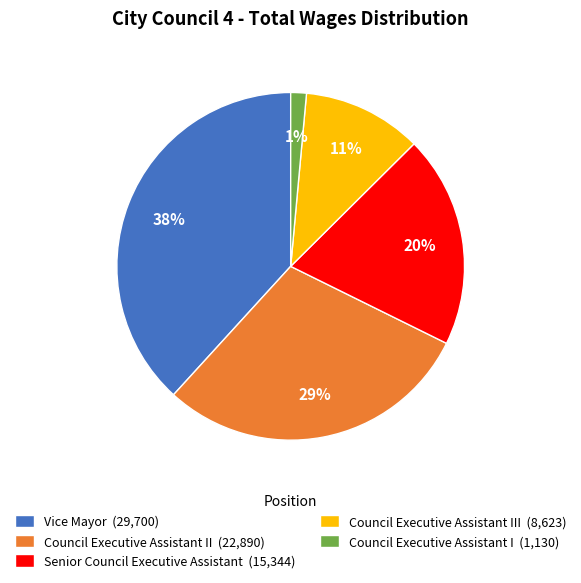

To the nearest percent, what is the difference between the largest and smallest slice percentages?

37%